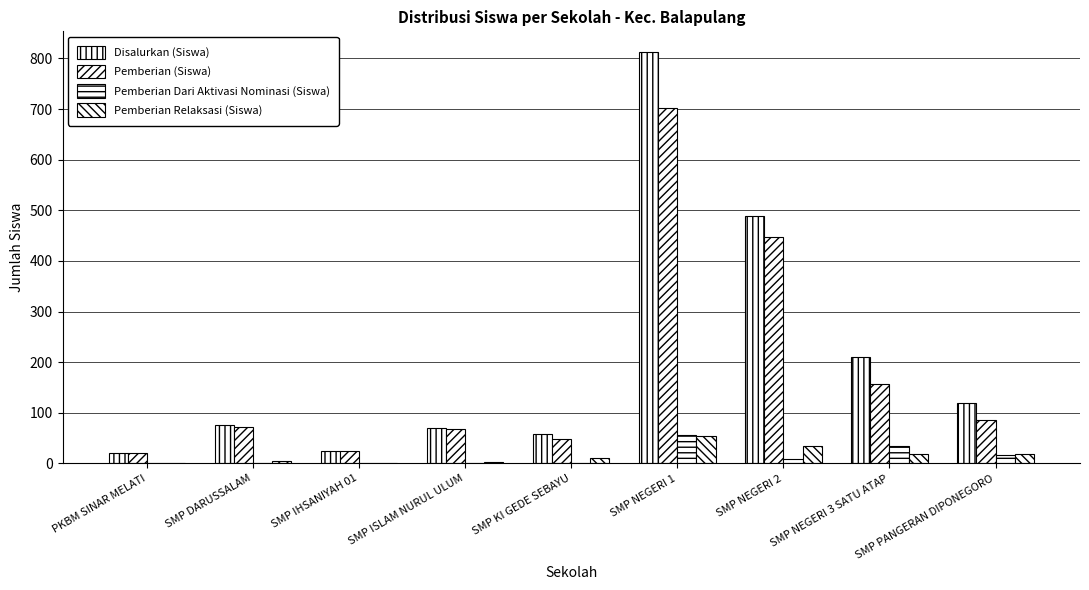

Which label corresponds to the smallest value in the chart?

PKBM SINAR MELATI